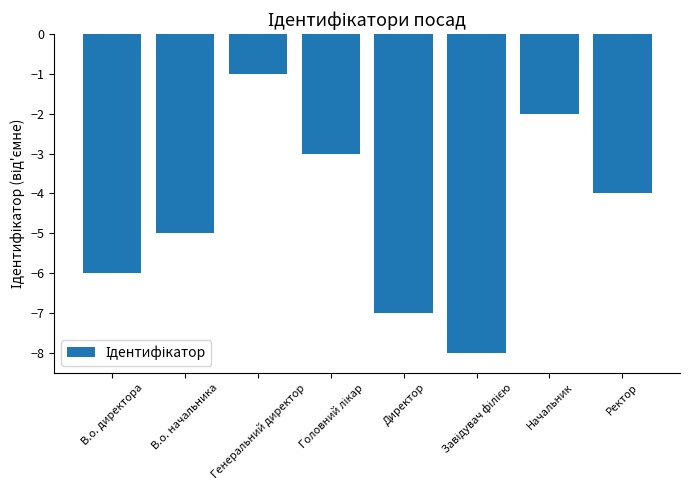

What is the value of the 8th bar from the left?

-4